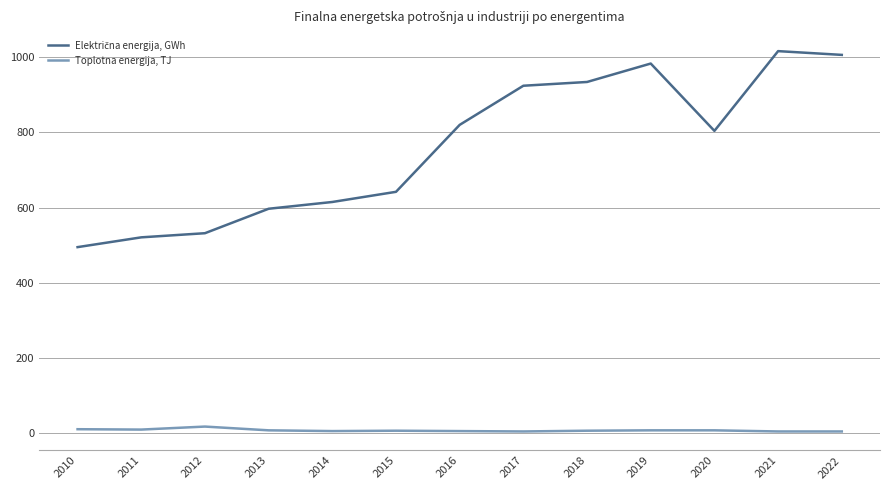

True or false: Toplotna energija, TJ has a value of 5 at 2021.

True